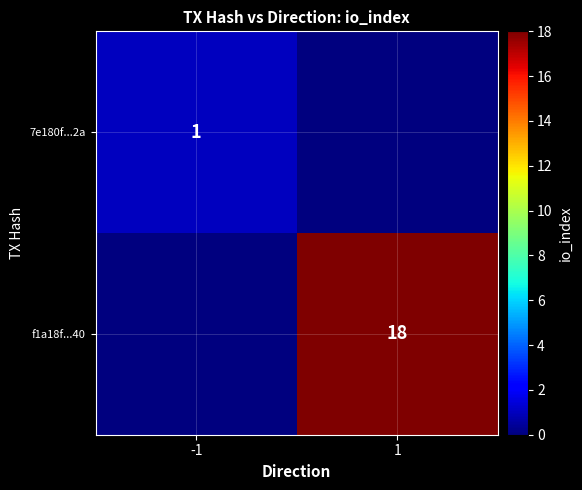

Is the value of 7e180f...2a at -1 greater than the value of f1a18f...40 at 1?

No